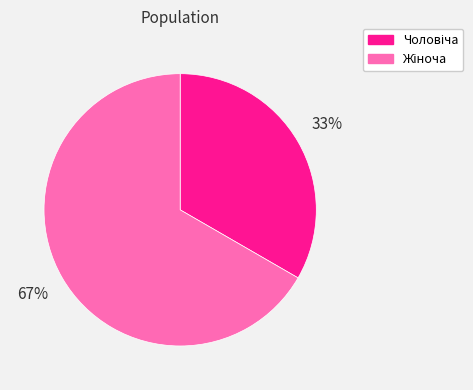

To the nearest percent, what is the average slice percentage?

50%